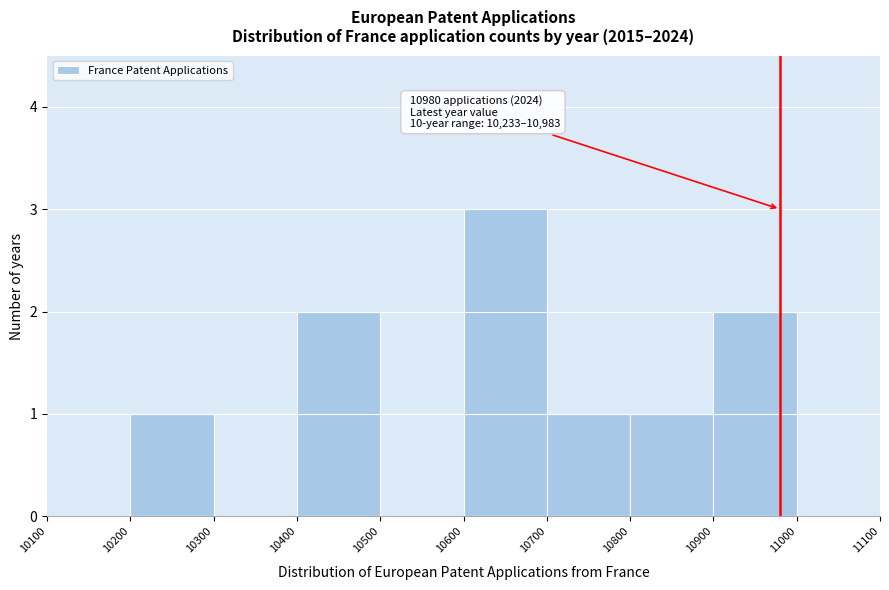

Which range on the x-axis has the tallest bar?

10600 to 10700